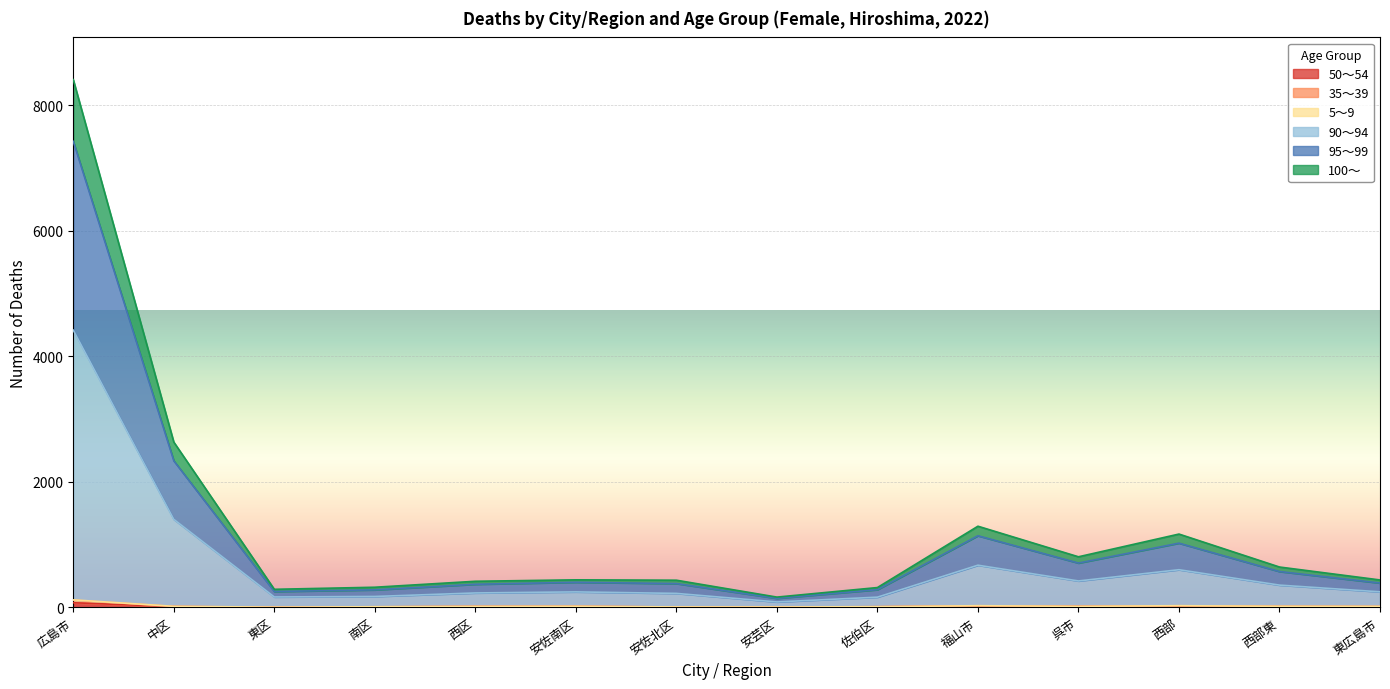

At which category is the sum across all series the highest?

広島市